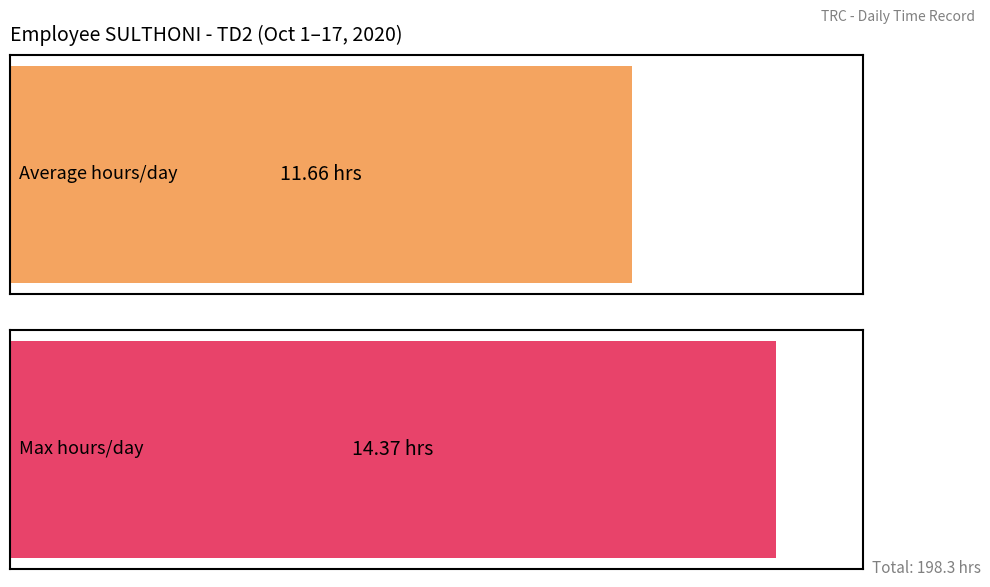

What is the maximum value shown in the chart?

14.4